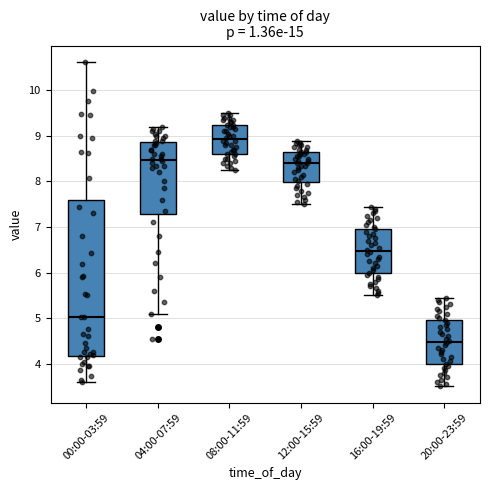

Comparing the boxes themselves (not the whiskers), which one is the tallest?

00:00-03:59